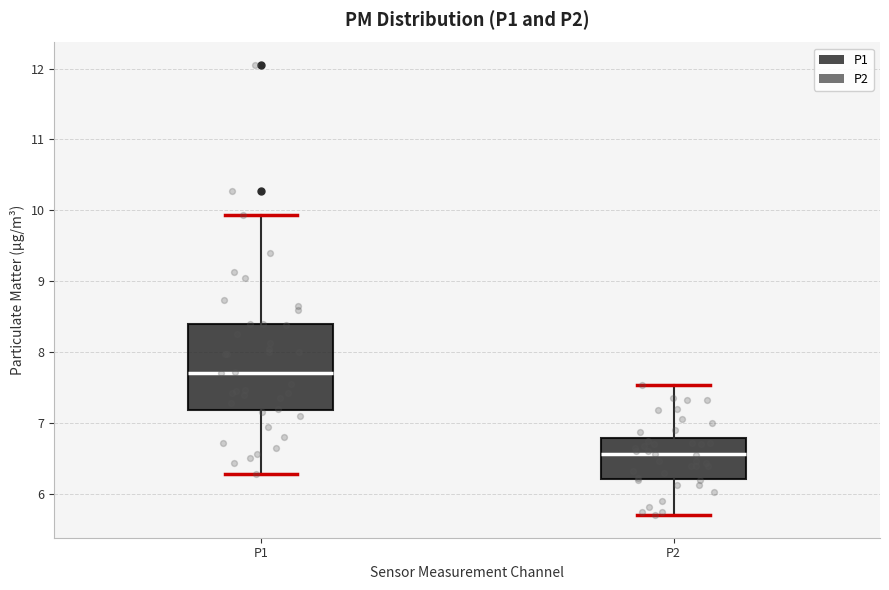

Reading left to right, transcribe this box plot: for each box, give where its median line is, the range the box spans, and where its two whiskers end, as read against the y-axis. The values are not printed on the chart, so give them approximately, as read against the axis.

P1: median 7.7, box 7.2 to 8.4, whiskers 6.3 to 9.9
P2: median 6.6, box 6.2 to 6.8, whiskers 5.7 to 7.5